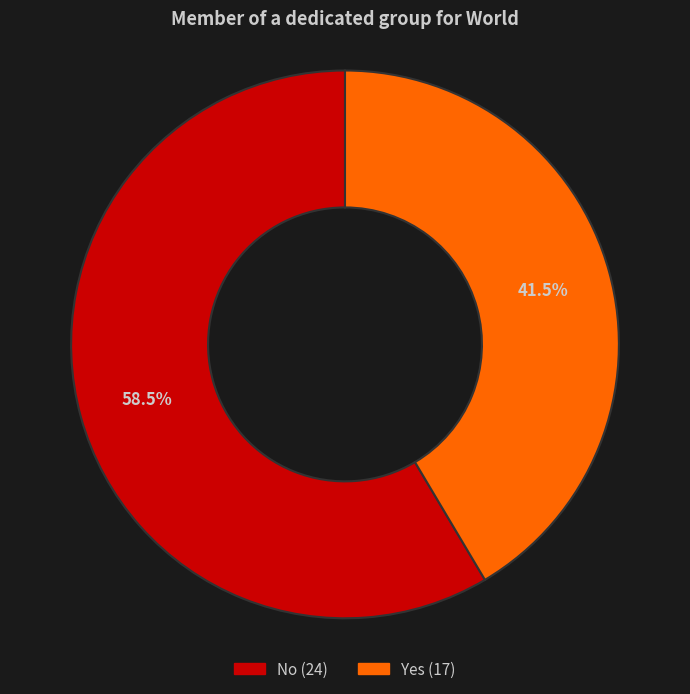

Between Yes and No, which is larger?

No